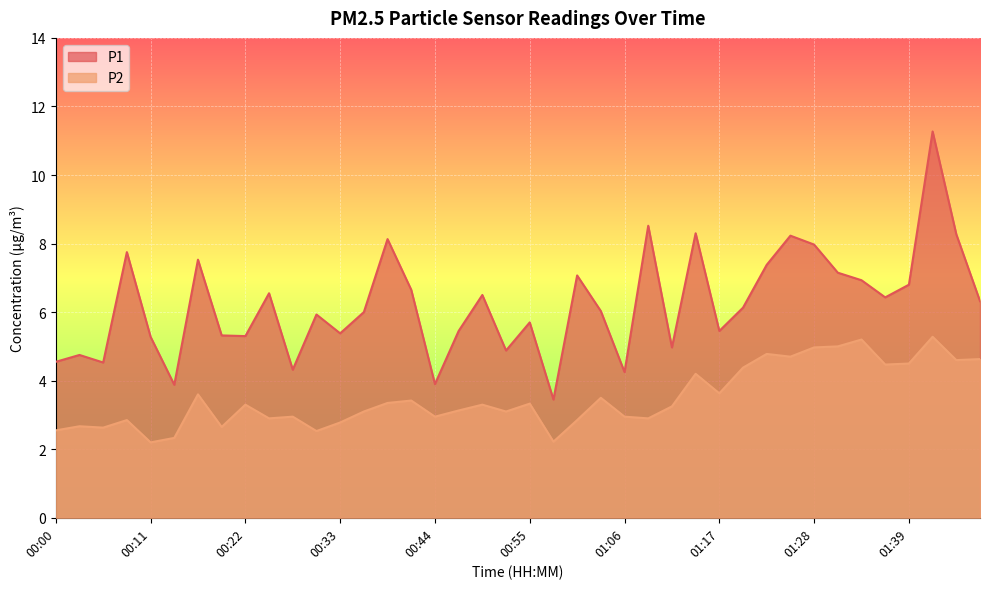

True or false: P1 and P2 cross at least once.

False